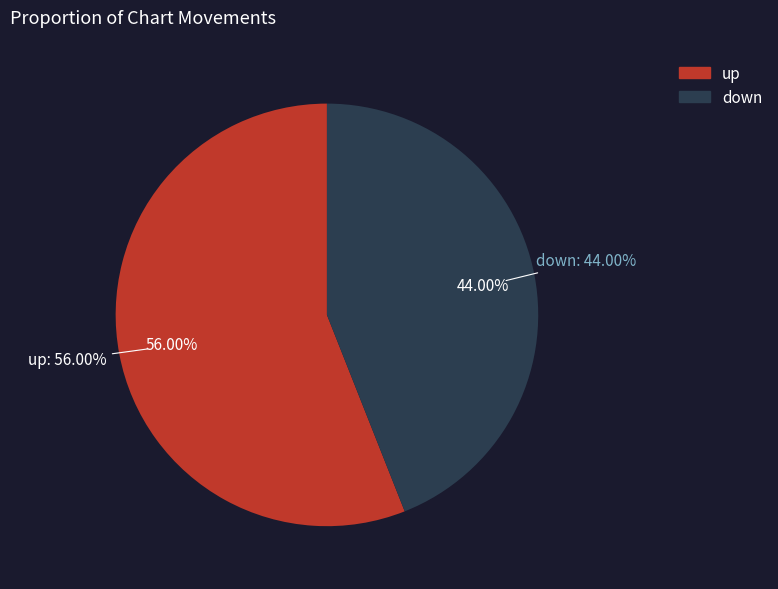

What is the ratio of the value at up to the value at down?

1.3